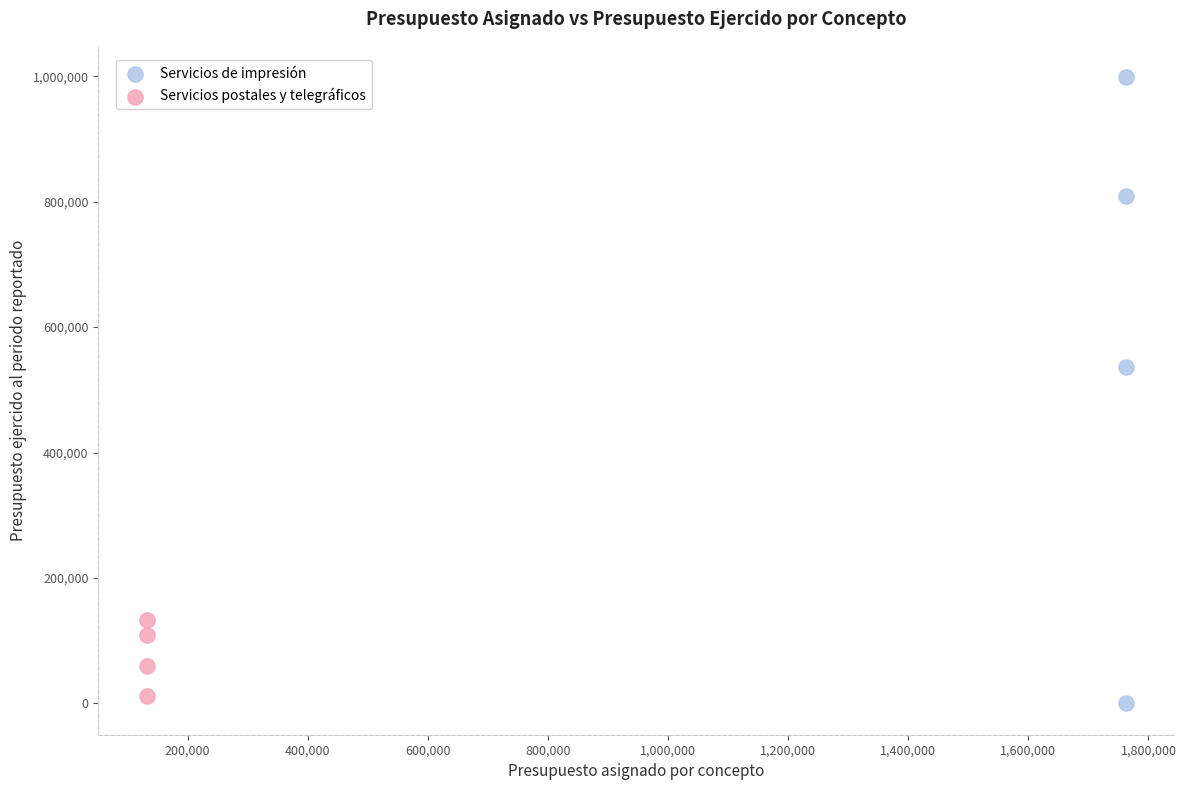

Which series reaches the maximum Y coordinate?

Servicios de impresión